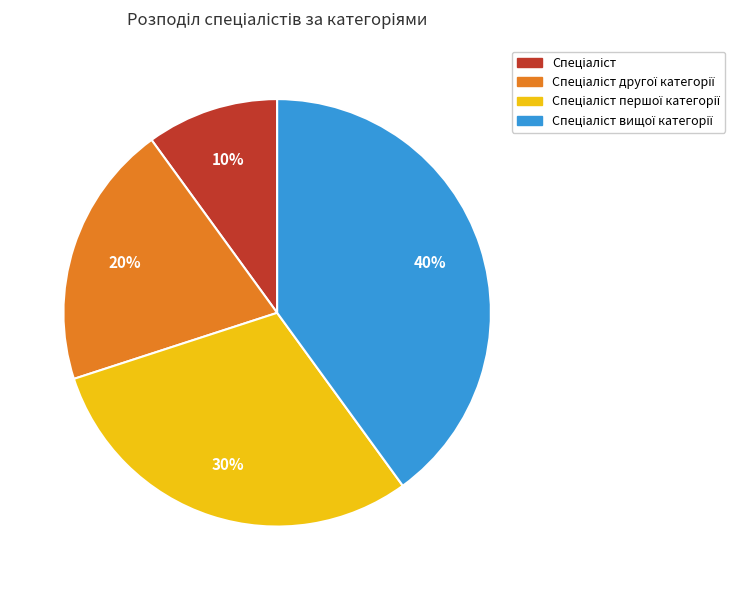

Is there any slice that represents more than half of the pie?

No